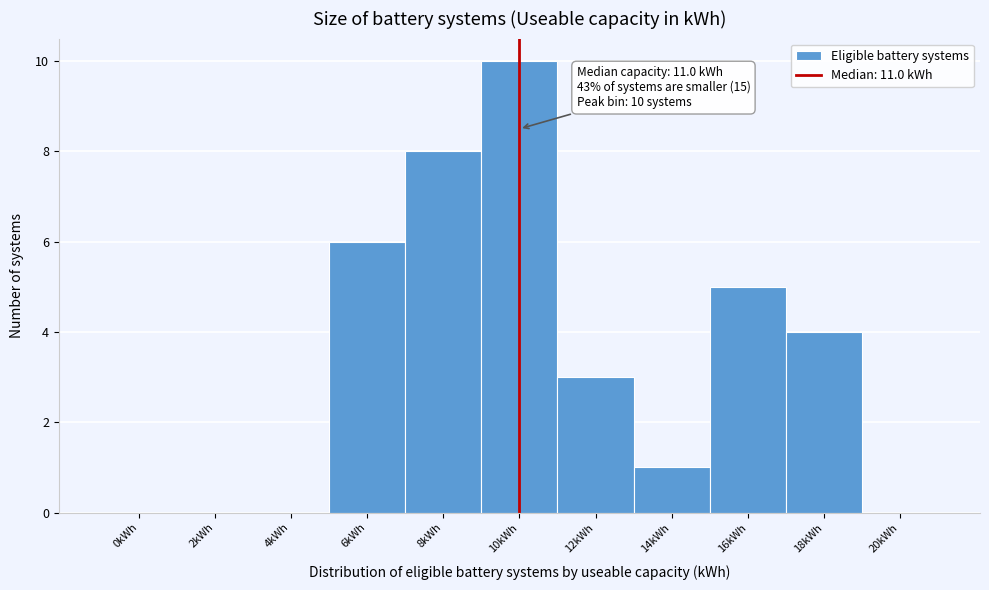

Reading left to right, what are all the values shown in this chart?

0kWh=0	2kWh=0	4kWh=0	6kWh=6	8kWh=8	10kWh=10	12kWh=3	14kWh=1	16kWh=5	18kWh=4	20kWh=0